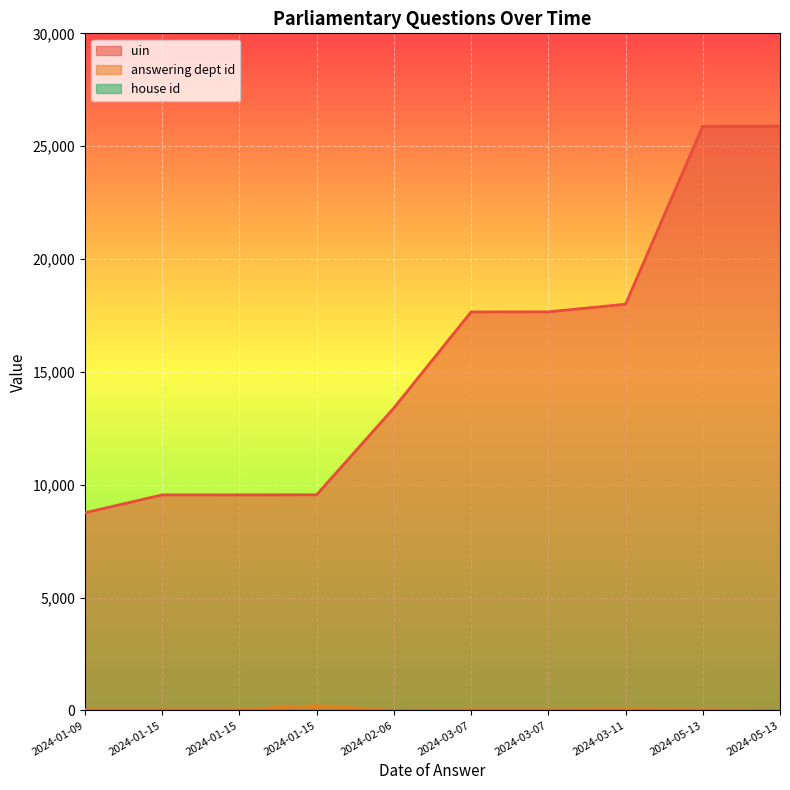

What is the label of the 9th point from the right?

2024-01-15